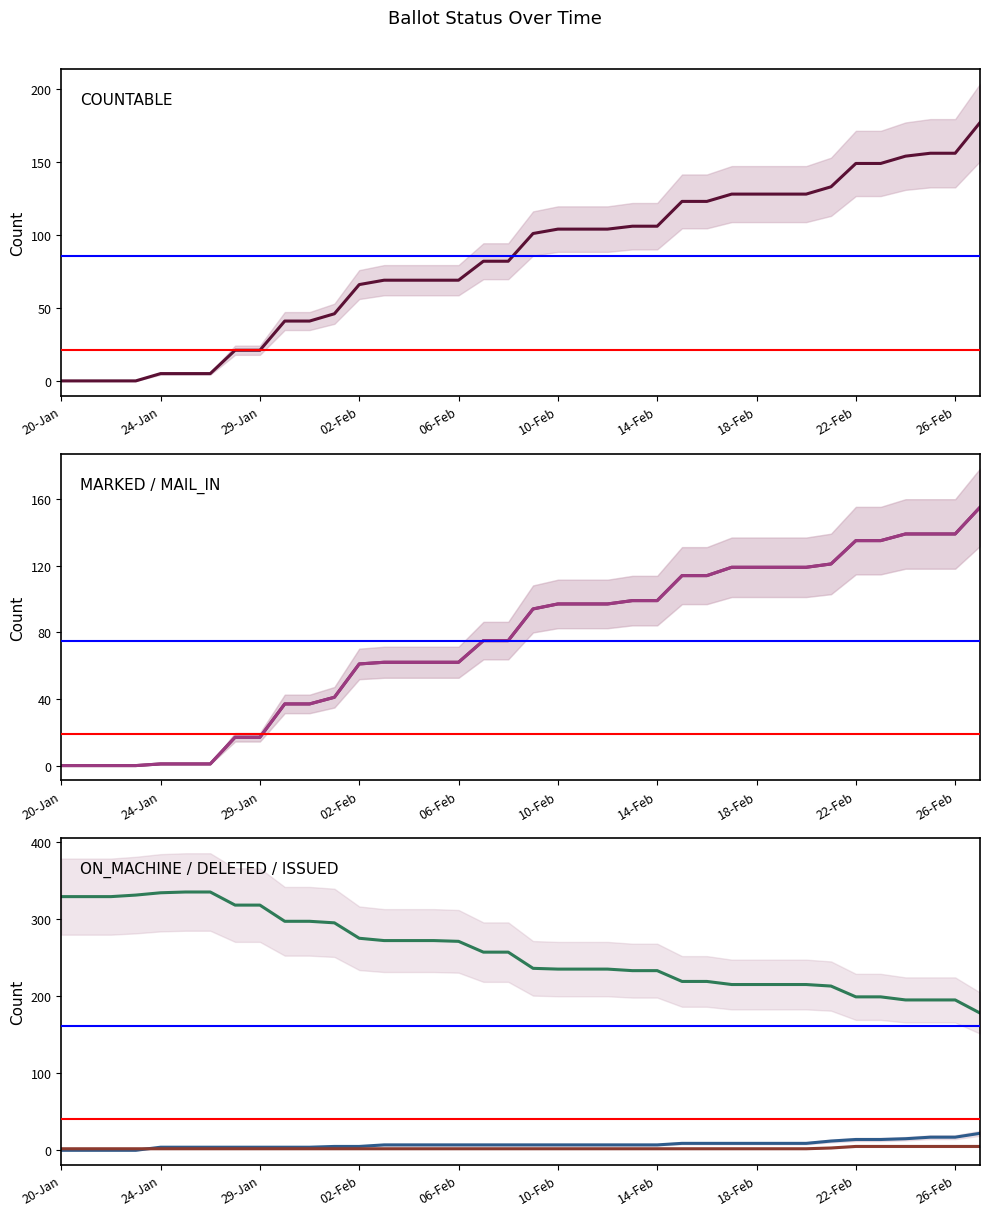

Is the value of DELETED at 29-Jan greater than the value of ISSUED at 10-Feb?

No